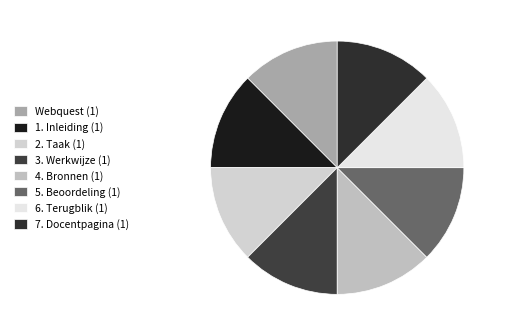

How many slices are in this pie chart?

8